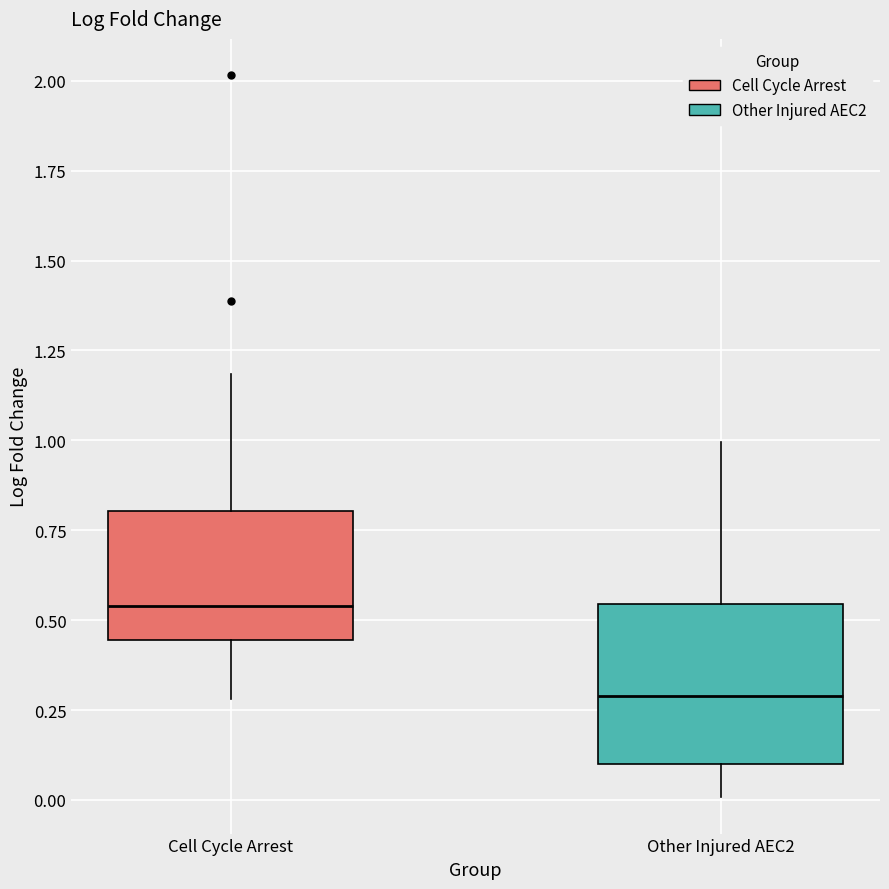

Reading left to right, transcribe this box plot: for each box, give where its median line is, the range the box spans, and where its two whiskers end, as read against the y-axis. The values are not printed on the chart, so give them approximately, as read against the axis.

Cell Cycle Arrest: median 0.55, box 0.45 to 0.80, whiskers 0.30 to 1.20
Other Injured AEC2: median 0.30, box 0.10 to 0.55, whiskers 0.00 to 1.00